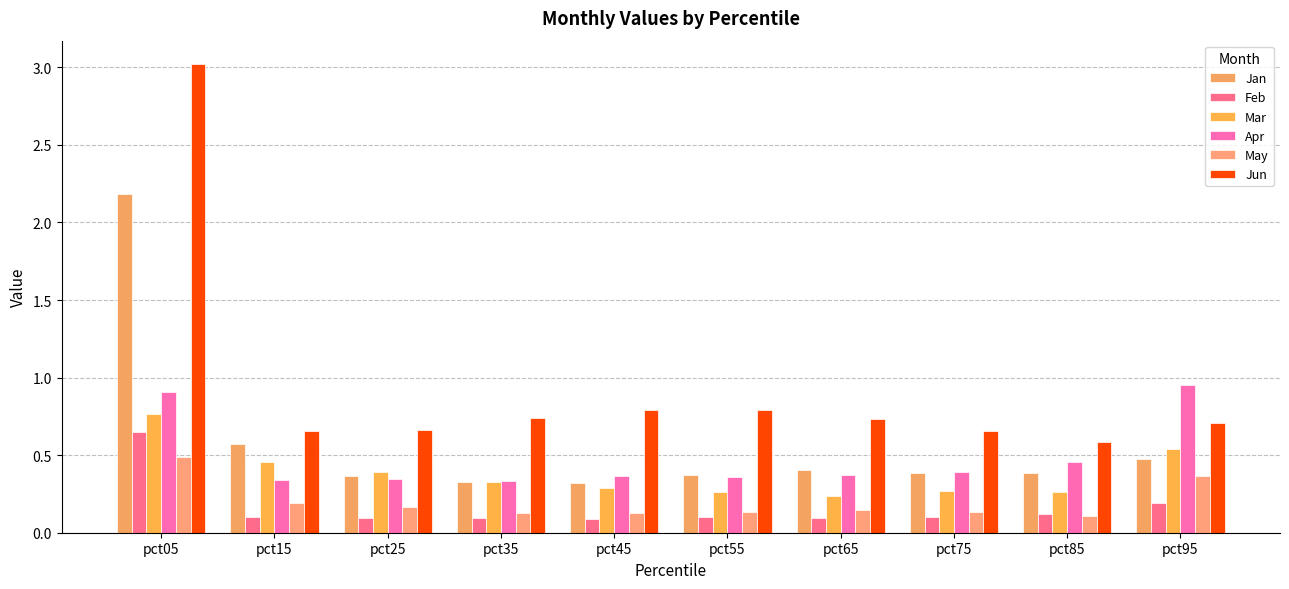

What is the minimum value shown in the chart?

0.1